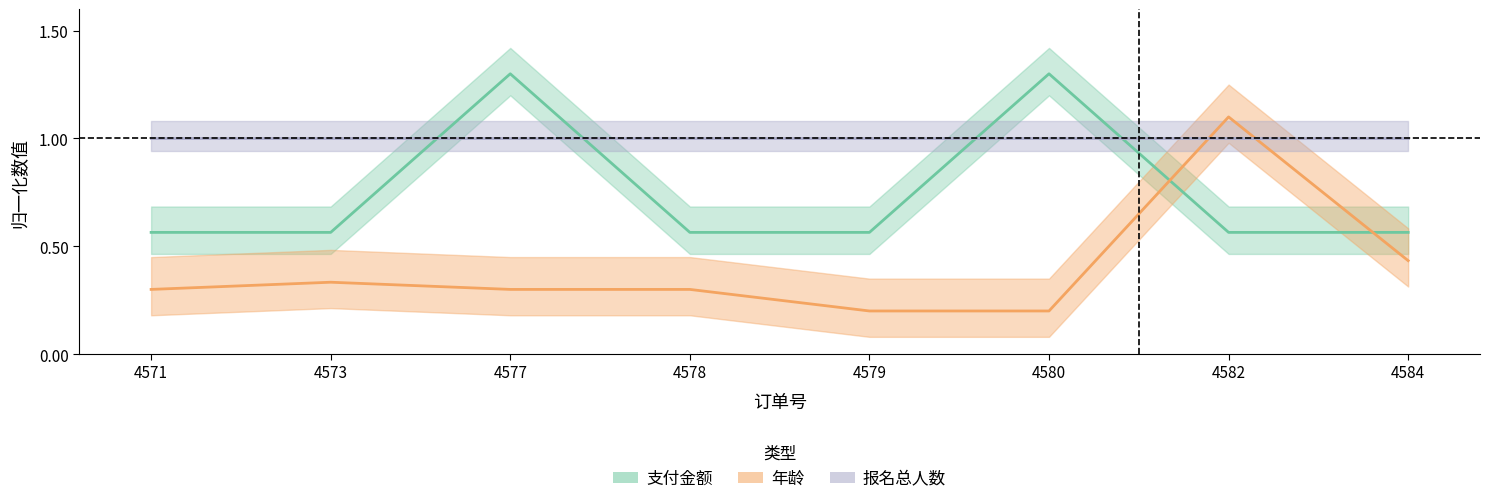

List the labels in order of 年龄 value, smallest first.

4579, 4580, 4571, 4577, 4578, 4573, 4584, 4582